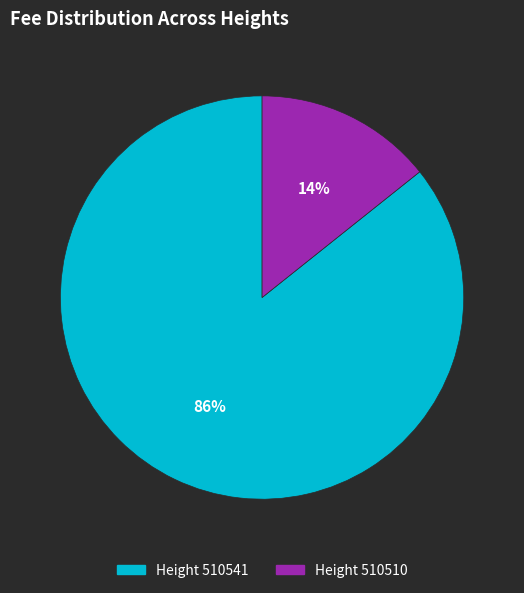

Is there a majority slice in this chart?

Yes